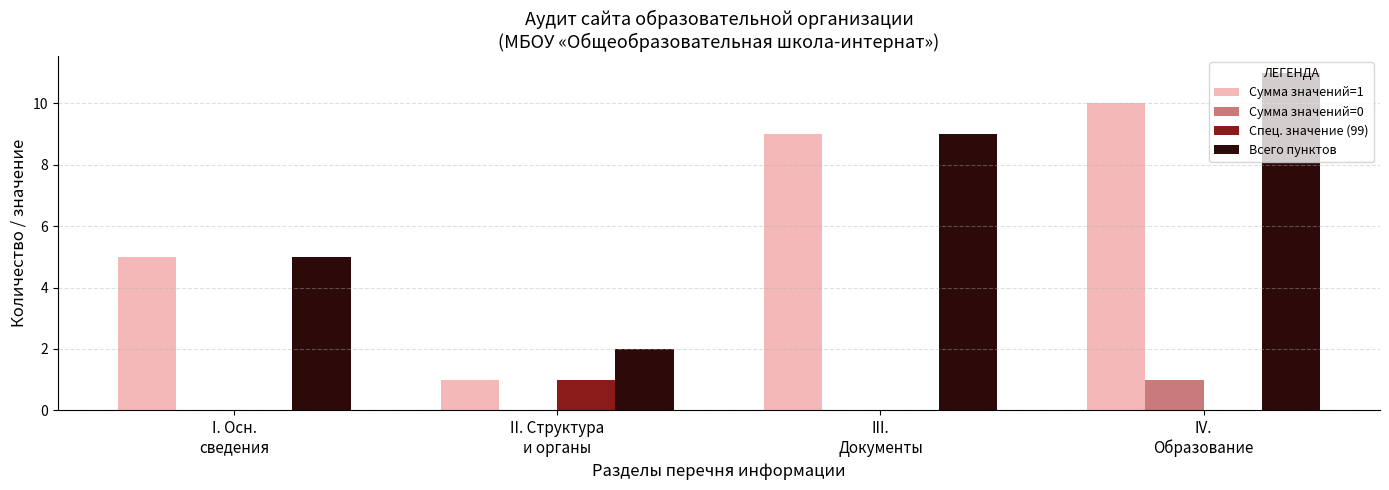

What is the maximum value shown in the chart?

11